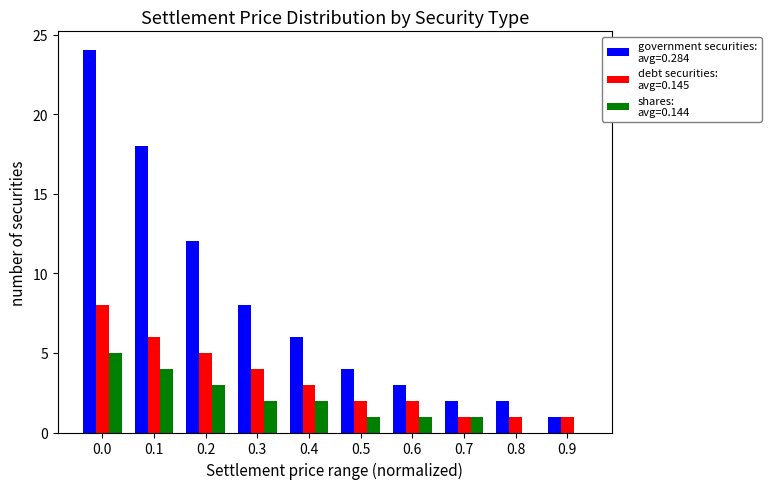

What is the greatest value displayed?

24